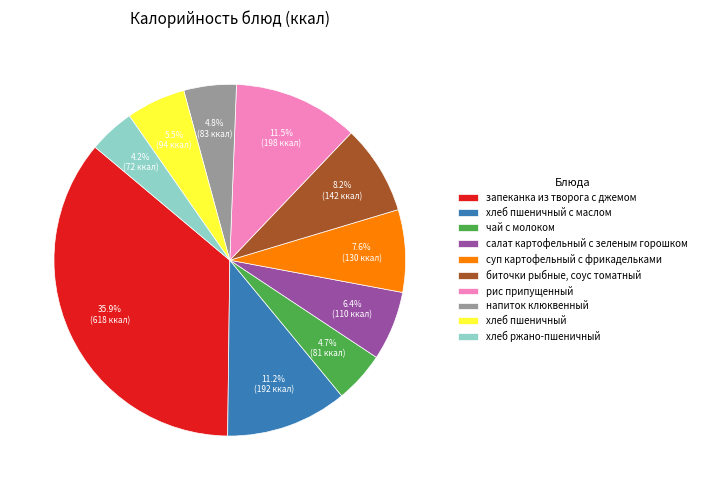

Does рис припущенный account for over 50% of the chart?

No